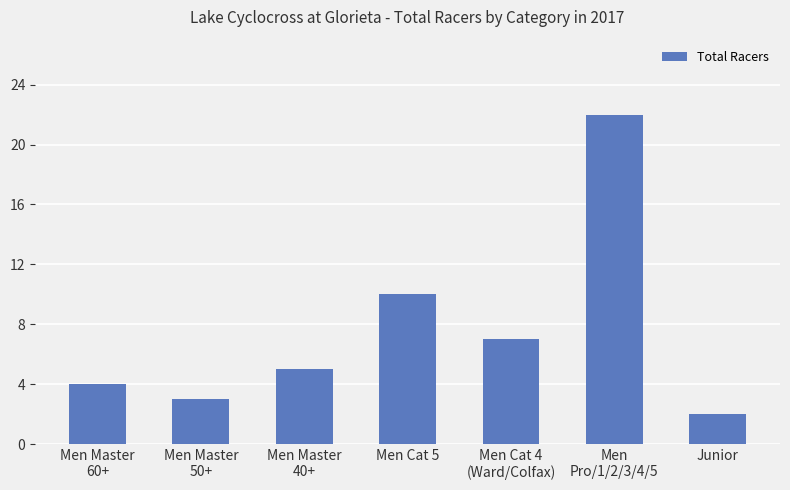

Is it true that the value at Junior is 2?

True